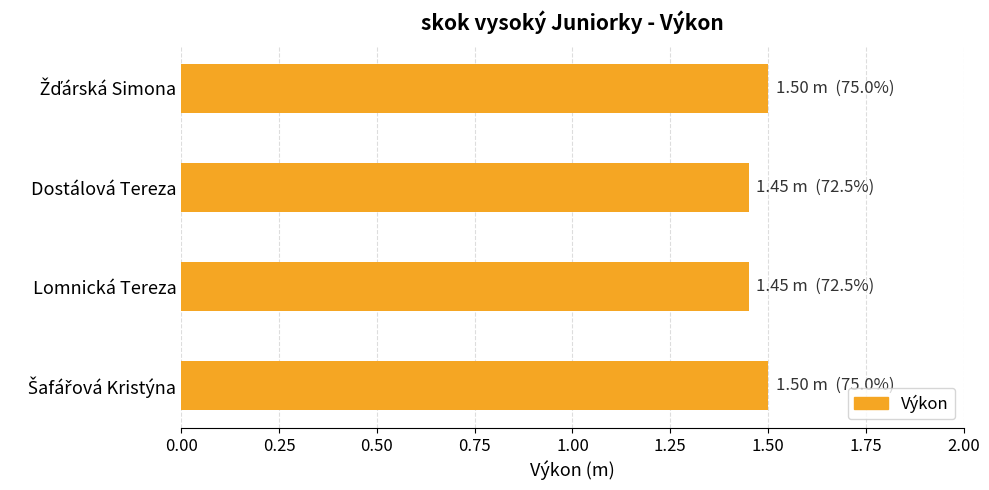

What is the average value?

1.5